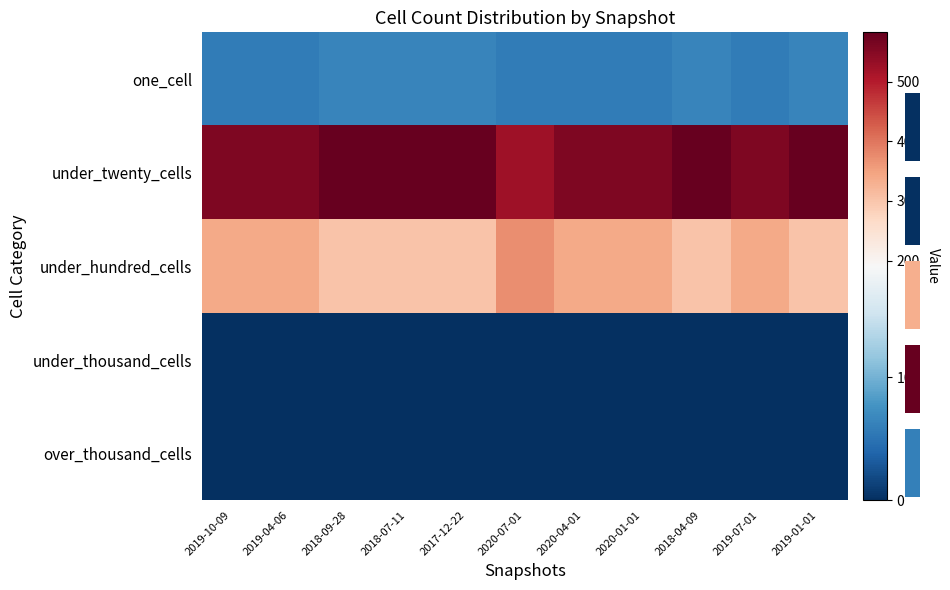

True or false: one_cell has a value of 64 at 2018-07-11.

True